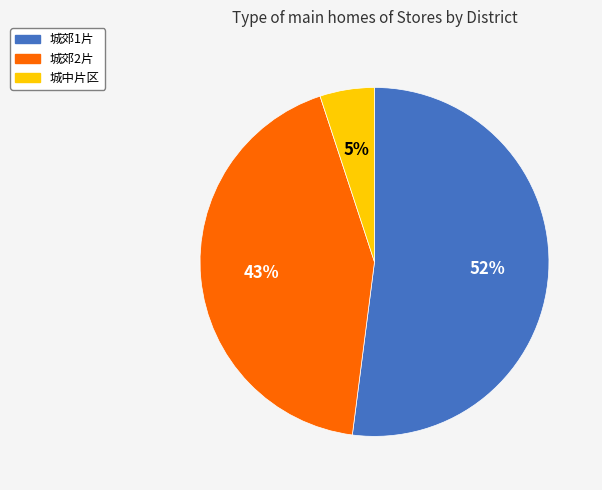

To the nearest percent, what percentage of the pie is 城中片区?

5%